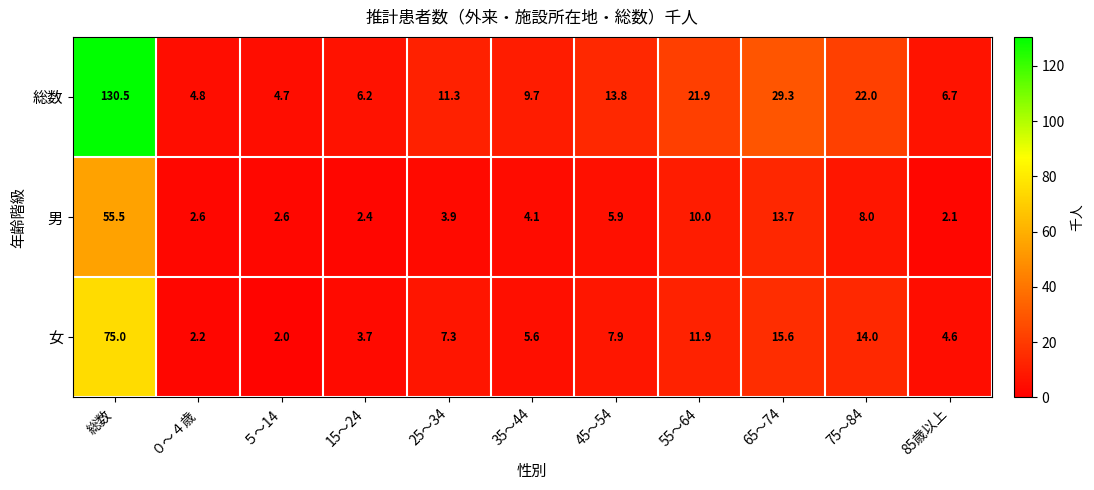

The 男 series shows 3.9 at 25～34. True or false?

True